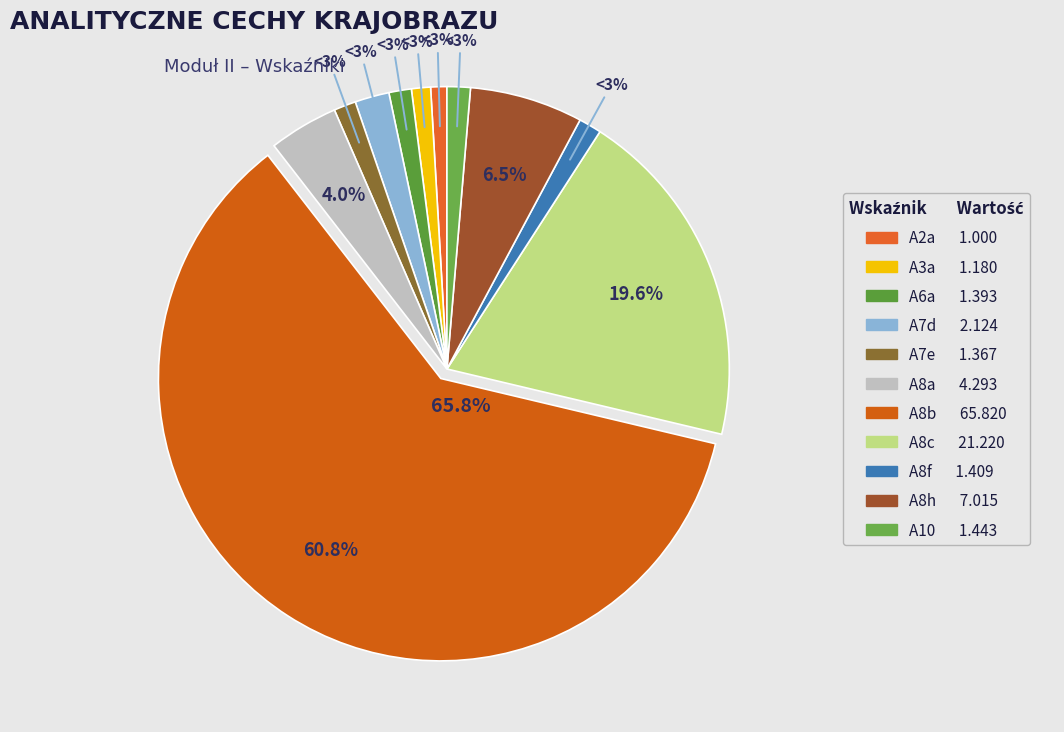

Is it true that A3a is 1% of the pie?

True